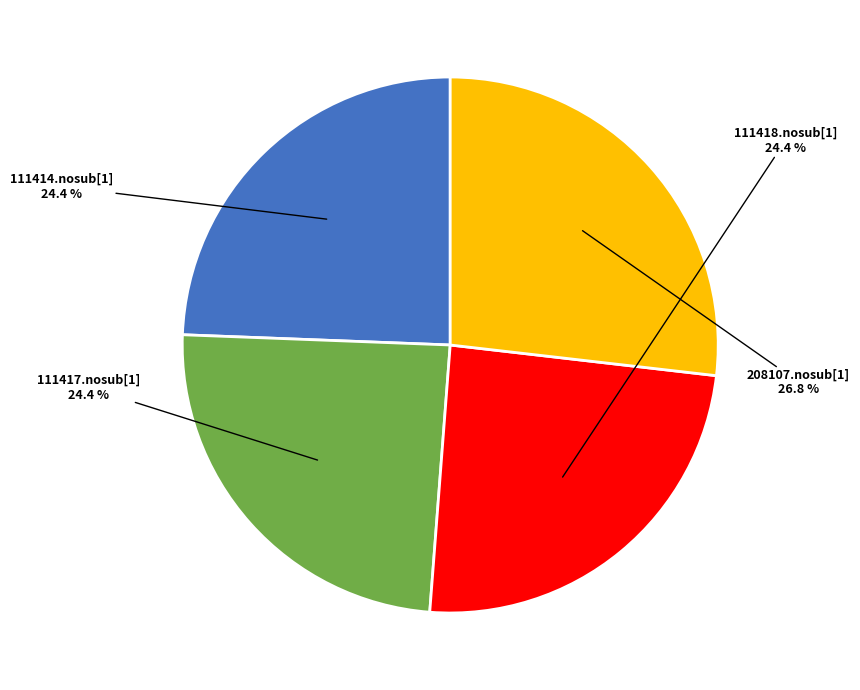

What portion of the pie excludes 111418.nosub[1]?

75.6%